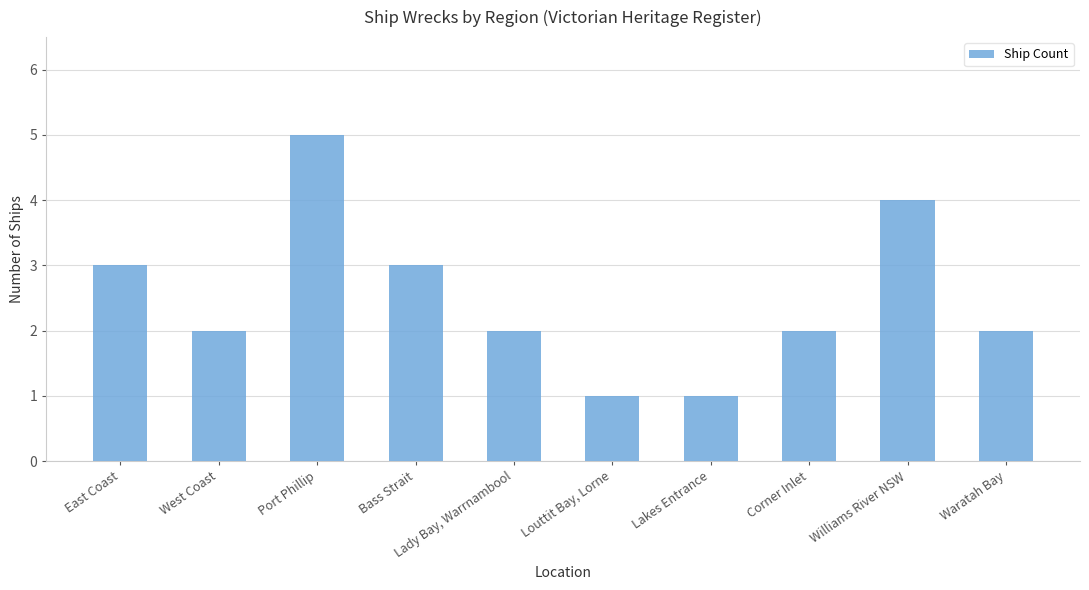

What is the label of the 2nd bar from the left?

West Coast